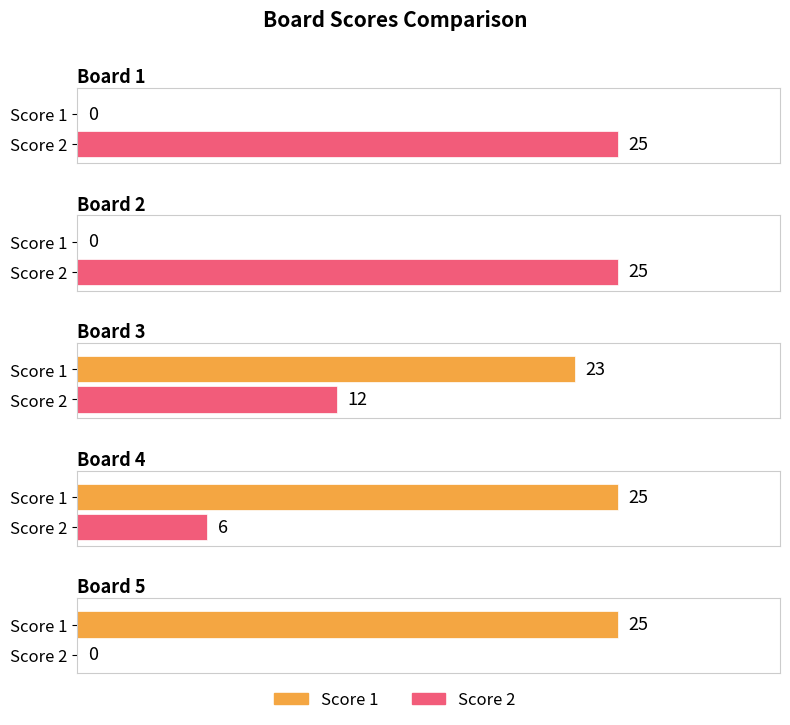

Is the value of Score 1 at Board 1 greater than the value of Score 2 at Board 2?

No